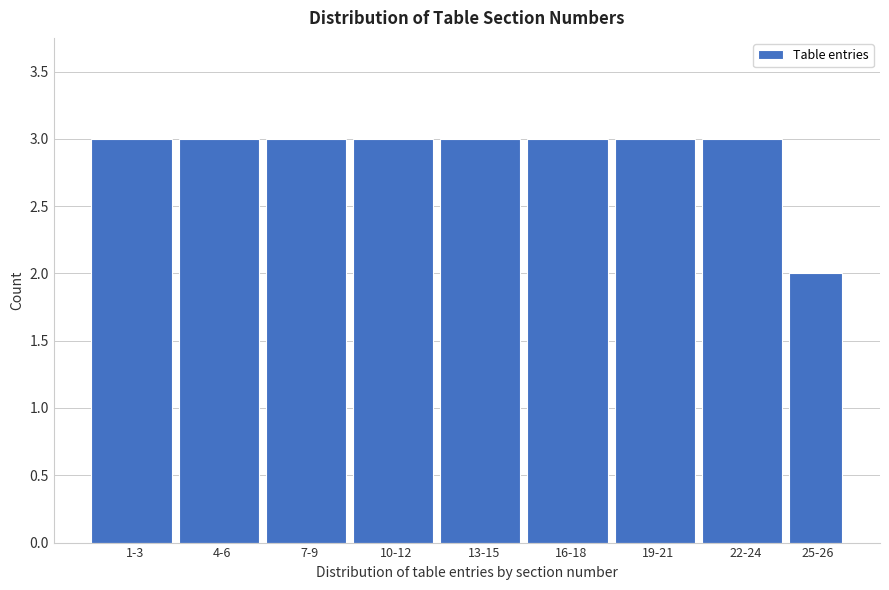

Reading left to right, transcribe all the data shown in this chart.

1-3=3	4-6=3	7-9=3	10-12=3	13-15=3	16-18=3	19-21=3	22-24=3	25-26=2